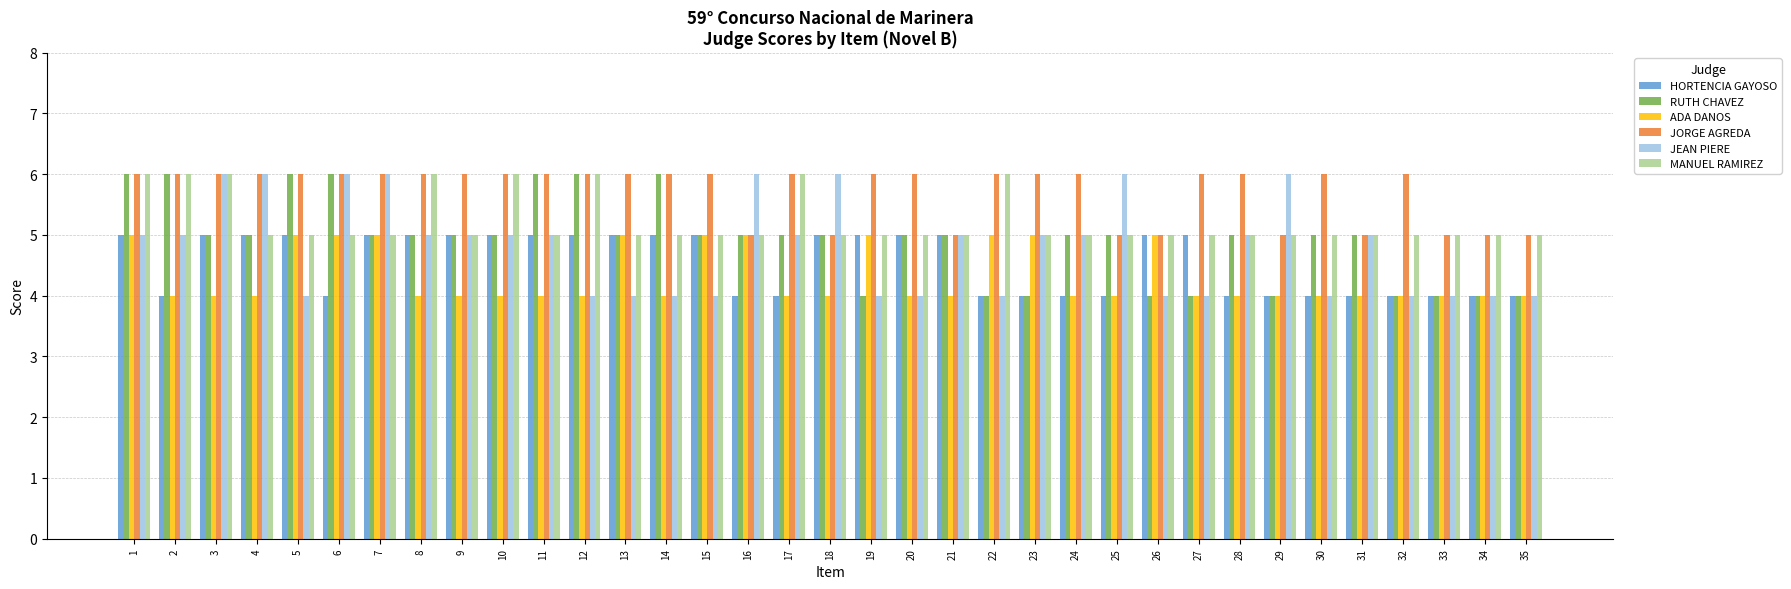

What is the sum of the MANUEL RAMIREZ values at 12 and 14?

11